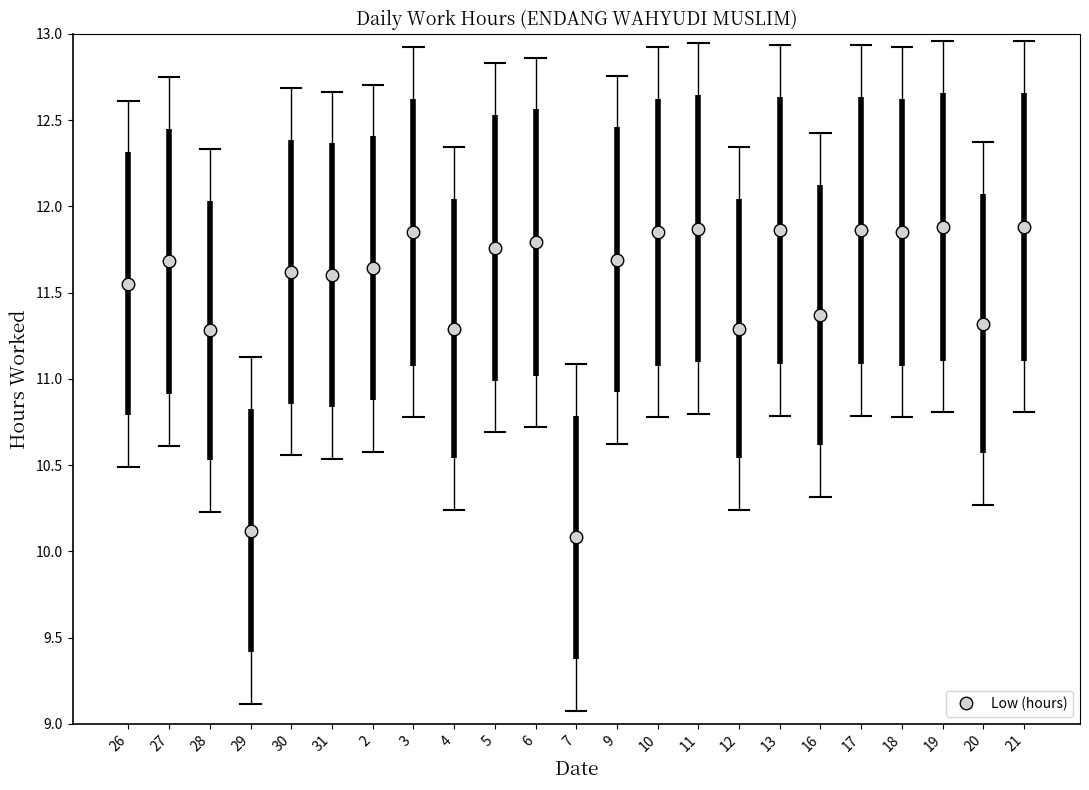

What is the difference between the second highest and minimum values?

1.8